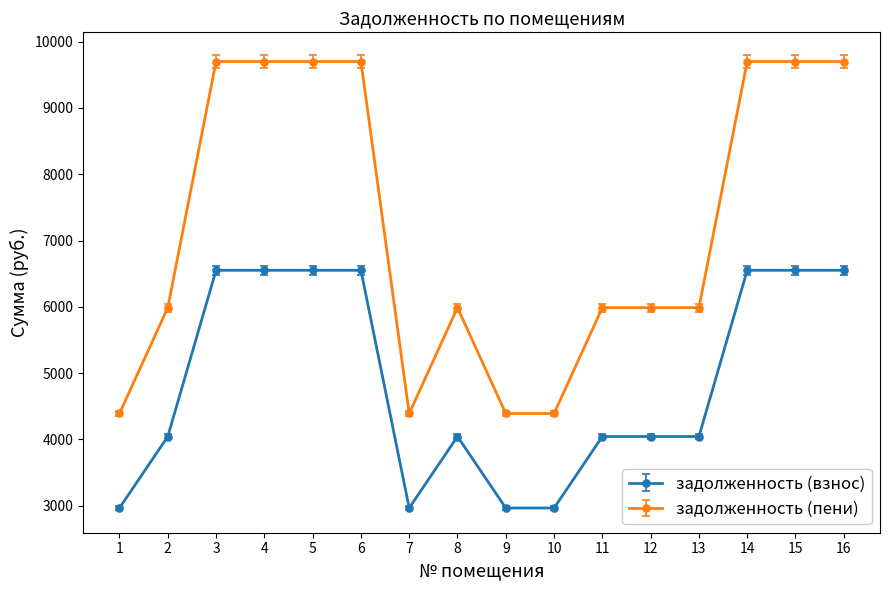

True or false: задолженность (взнос) and задолженность (пени) intersect in this chart.

False